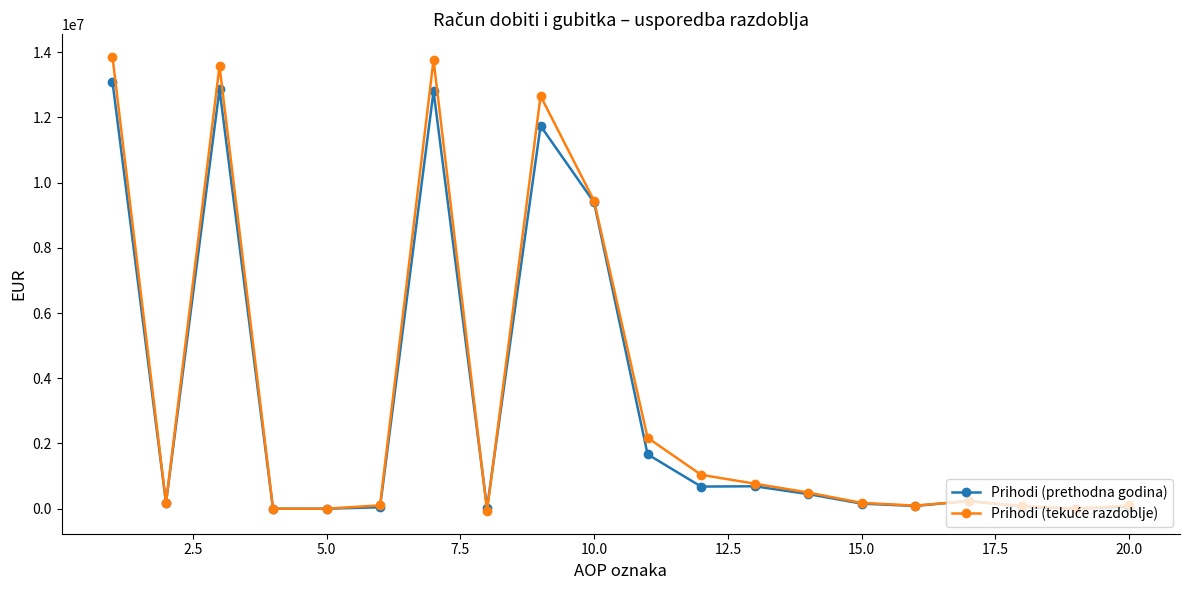

True or false: Prihodi (prethodna godina) has more than 0 interior local peaks.

True